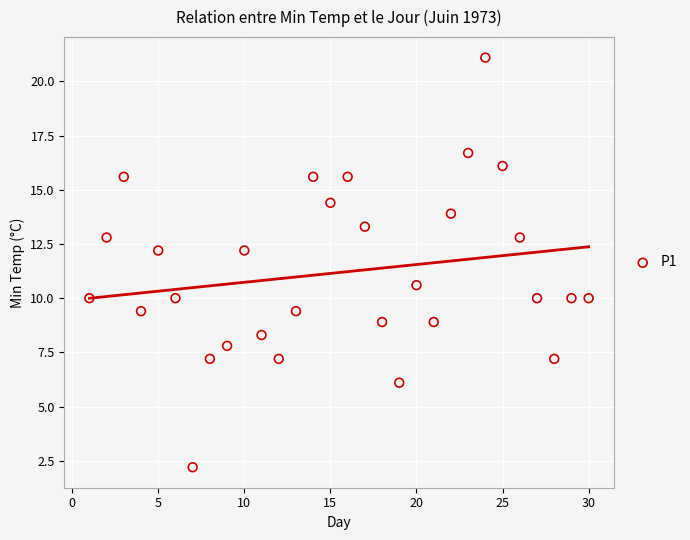

What is the range of Y values (max minus min)?

18.9